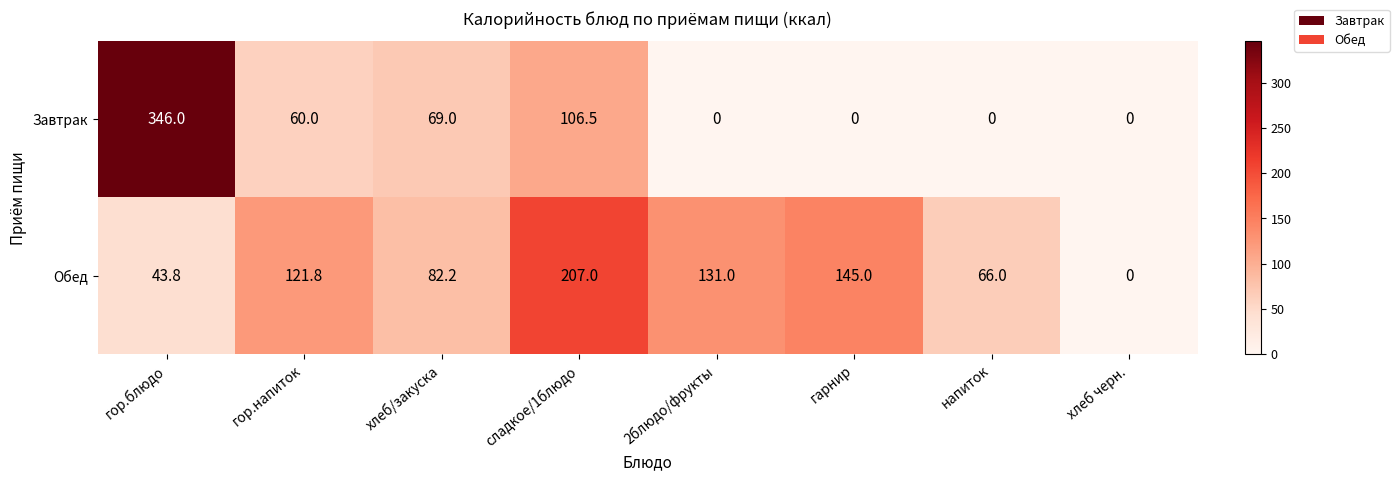

Which category has the highest value across all series?

гор.блюдо